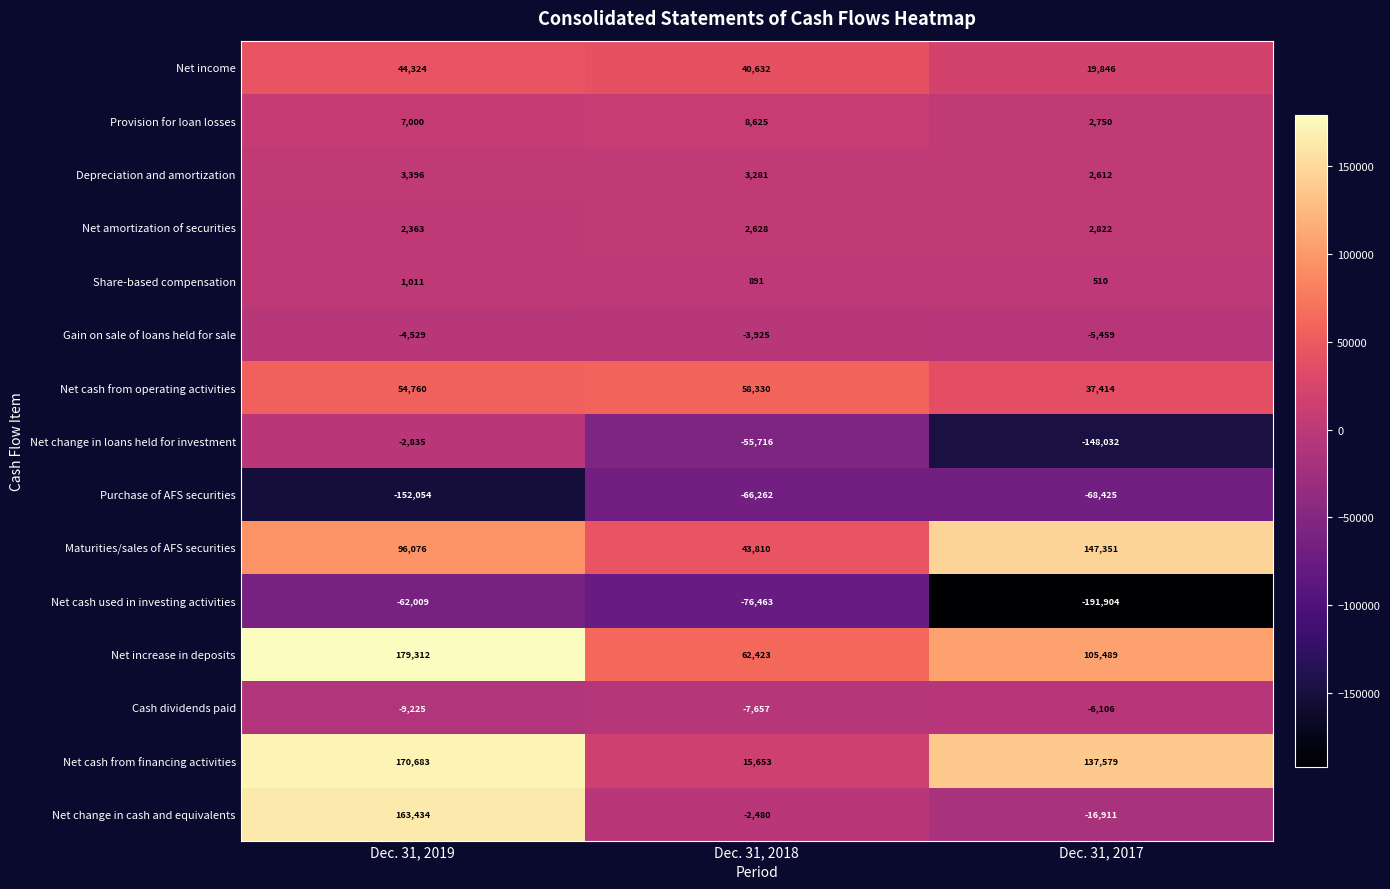

True or false: Gain on sale of loans held for sale has a value of -5943 at Dec. 31, 2019.

False